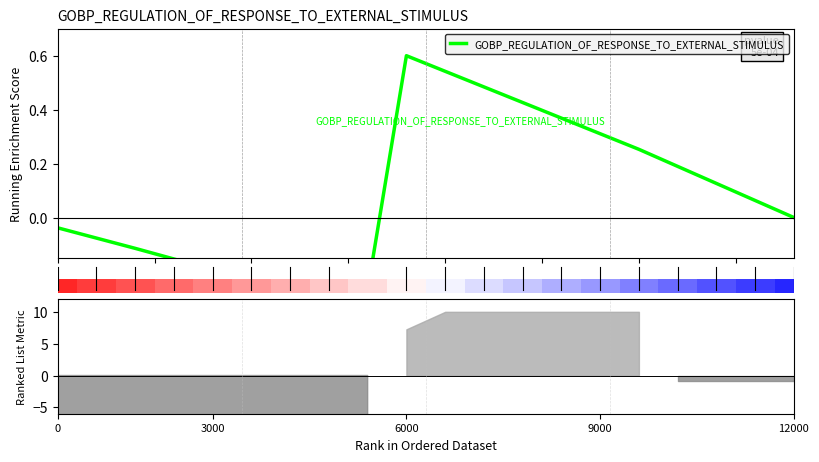

Does the chart contain stacked bars?

No